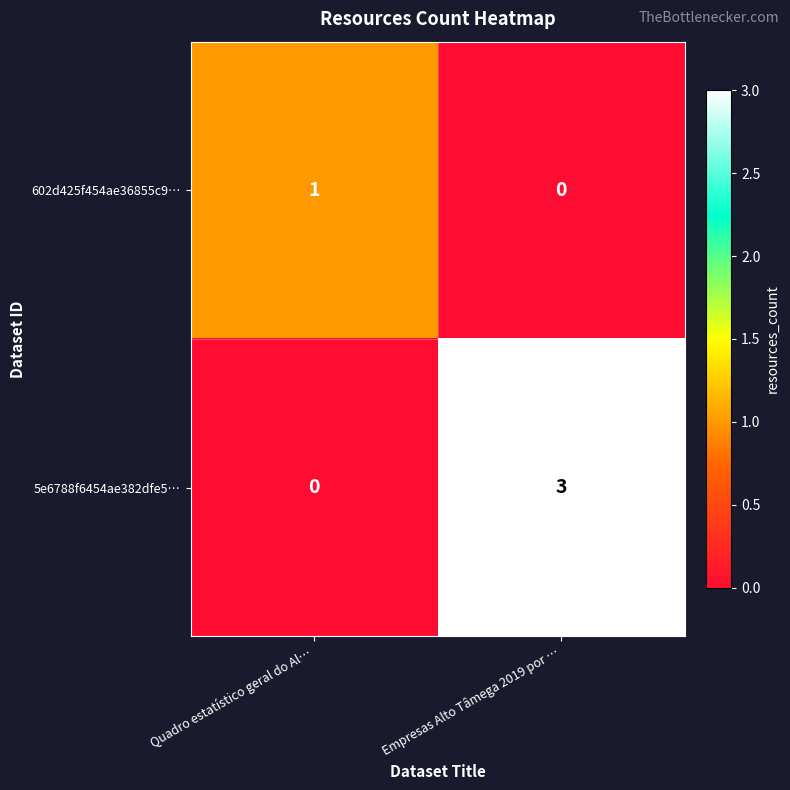

At which category is the sum across all series the highest?

Empresas Alto Tâmega 2019 por …